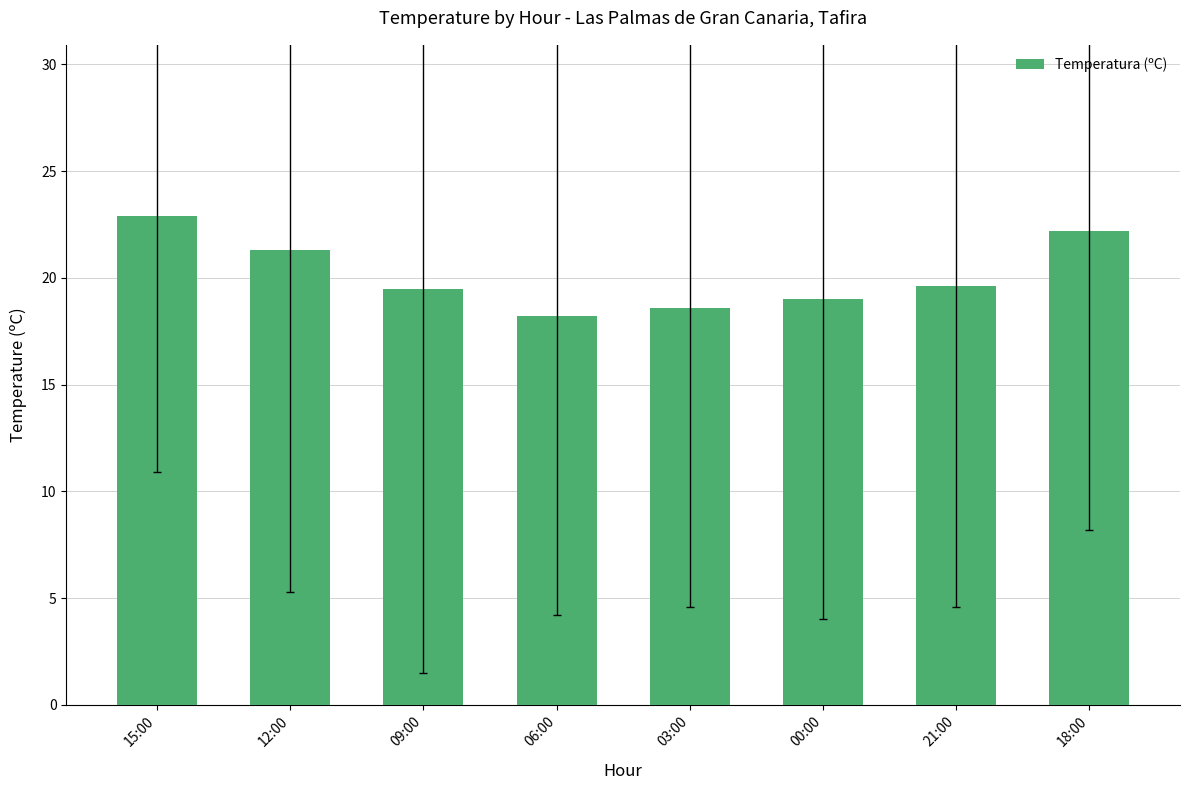

What is the label of the 2nd bar from the left?

12:00